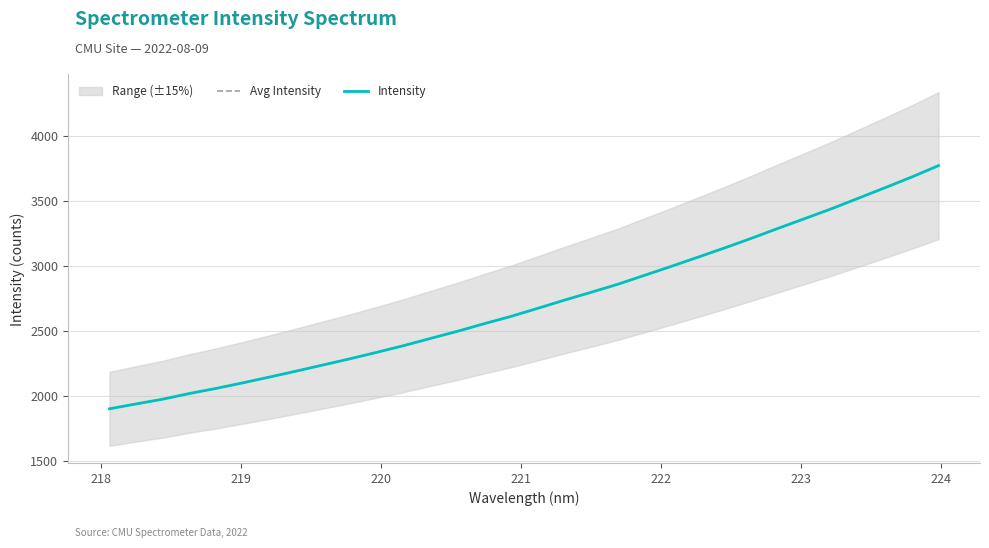

How many distinct data groups are displayed?

2